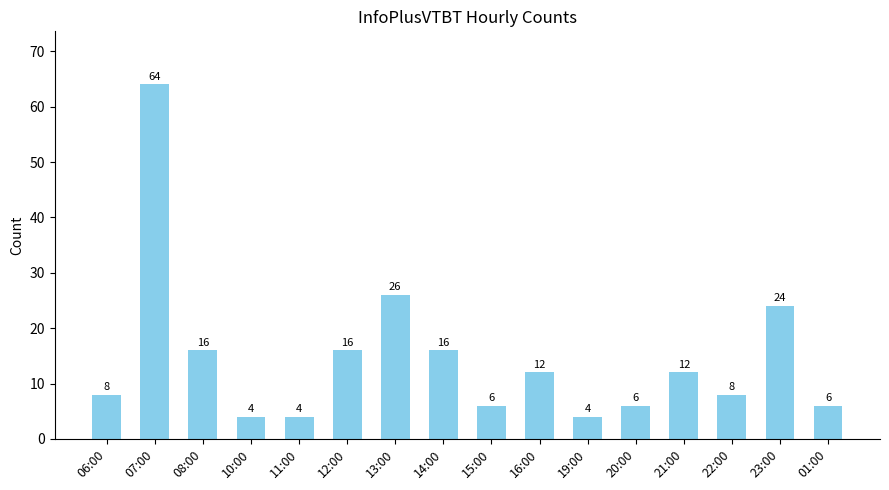

What is the minimum value shown in the chart?

4